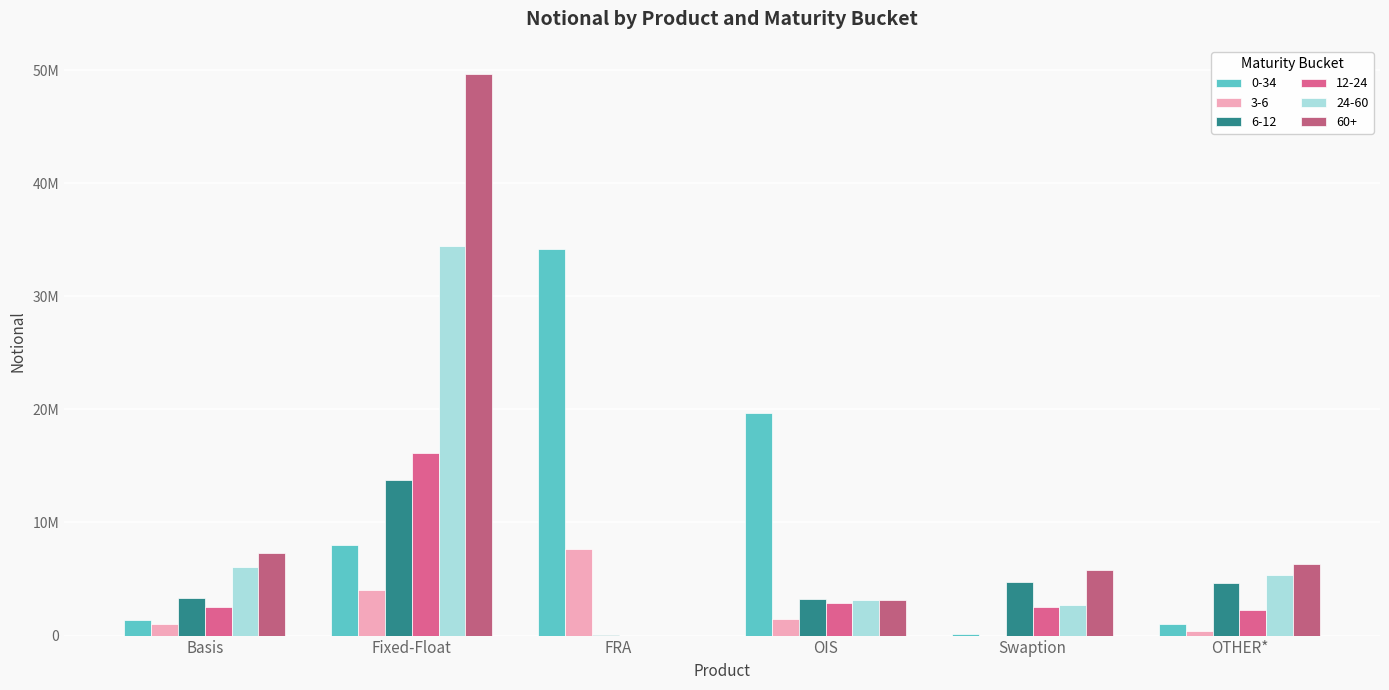

Which series changed the most between Fixed-Float and OTHER*?

60+